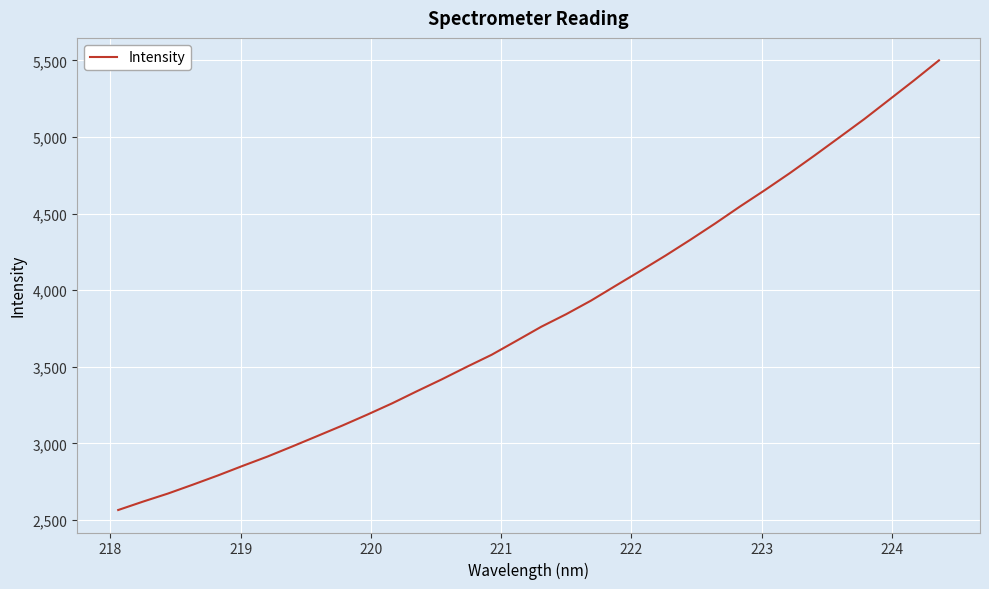

Count the number of data series in this chart.

1